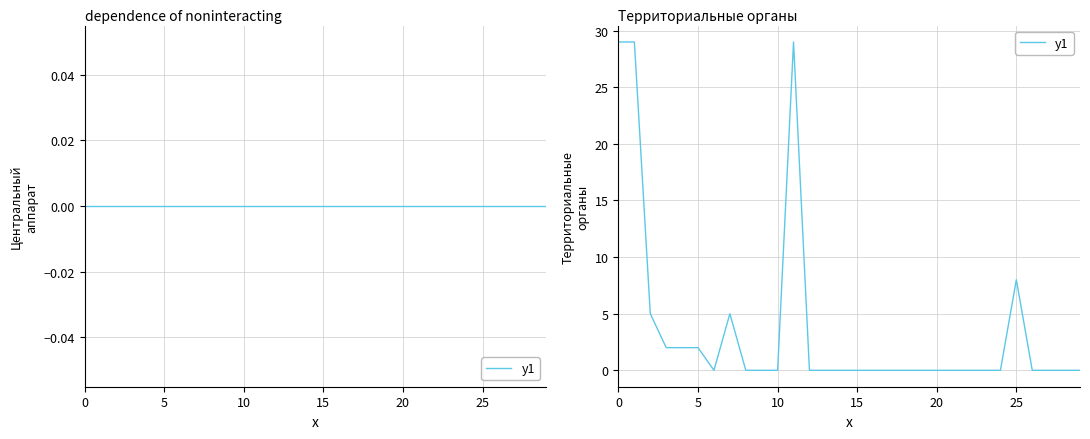

Count the number of data series in this chart.

1